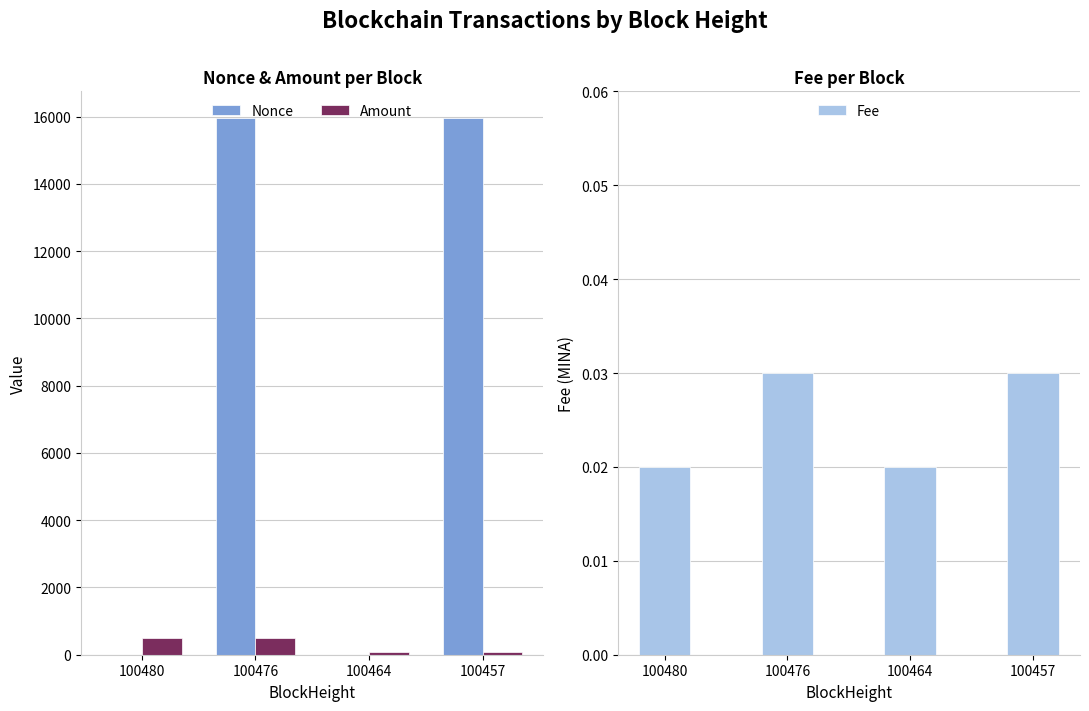

Rank the categories by Amount value from lowest to highest.

100464, 100457, 100480, 100476